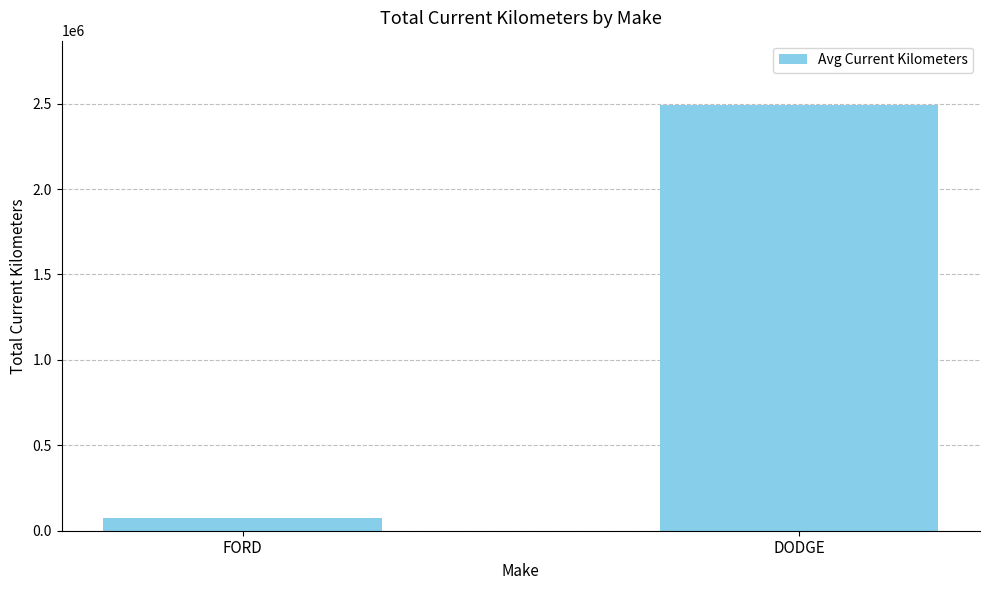

What is the difference between the values at DODGE and FORD?

2418571